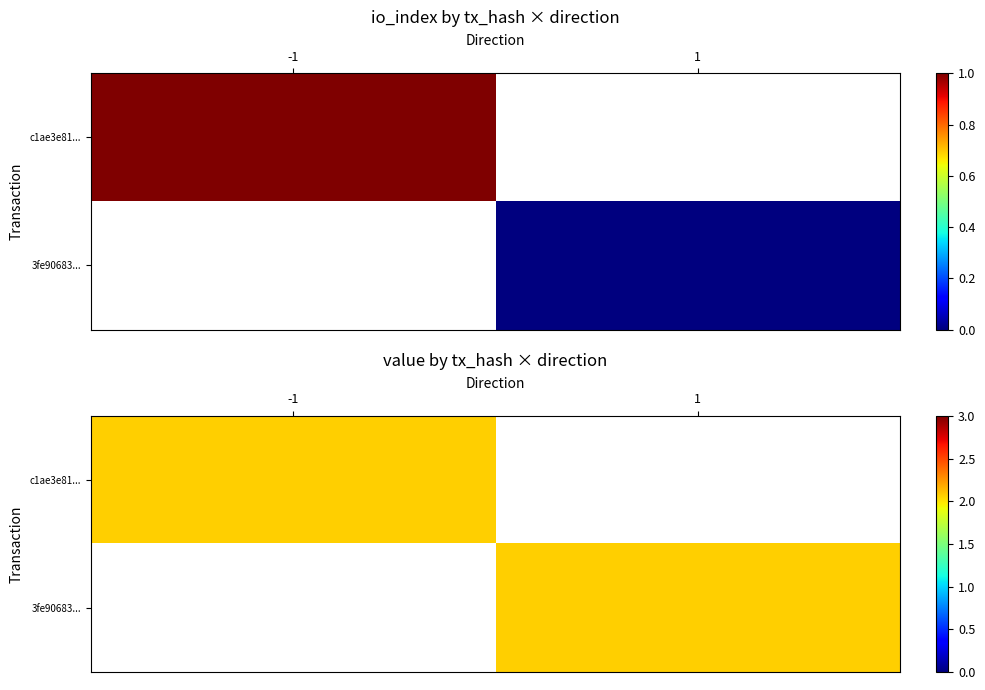

Rank the series by their maximum value, from highest to lowest.

c1ae3e810c2e58287e75f43e497b591602c5295, 3fe9068398e12b3a387d49857f3857f2264b827